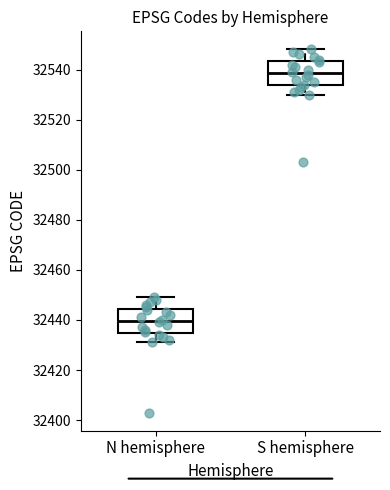

Which box has the highest median line?

S hemisphere